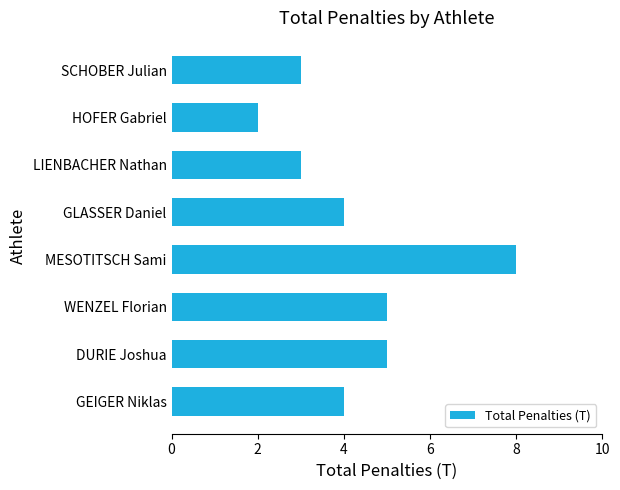

What is the value of the 6th bar from the top?

5